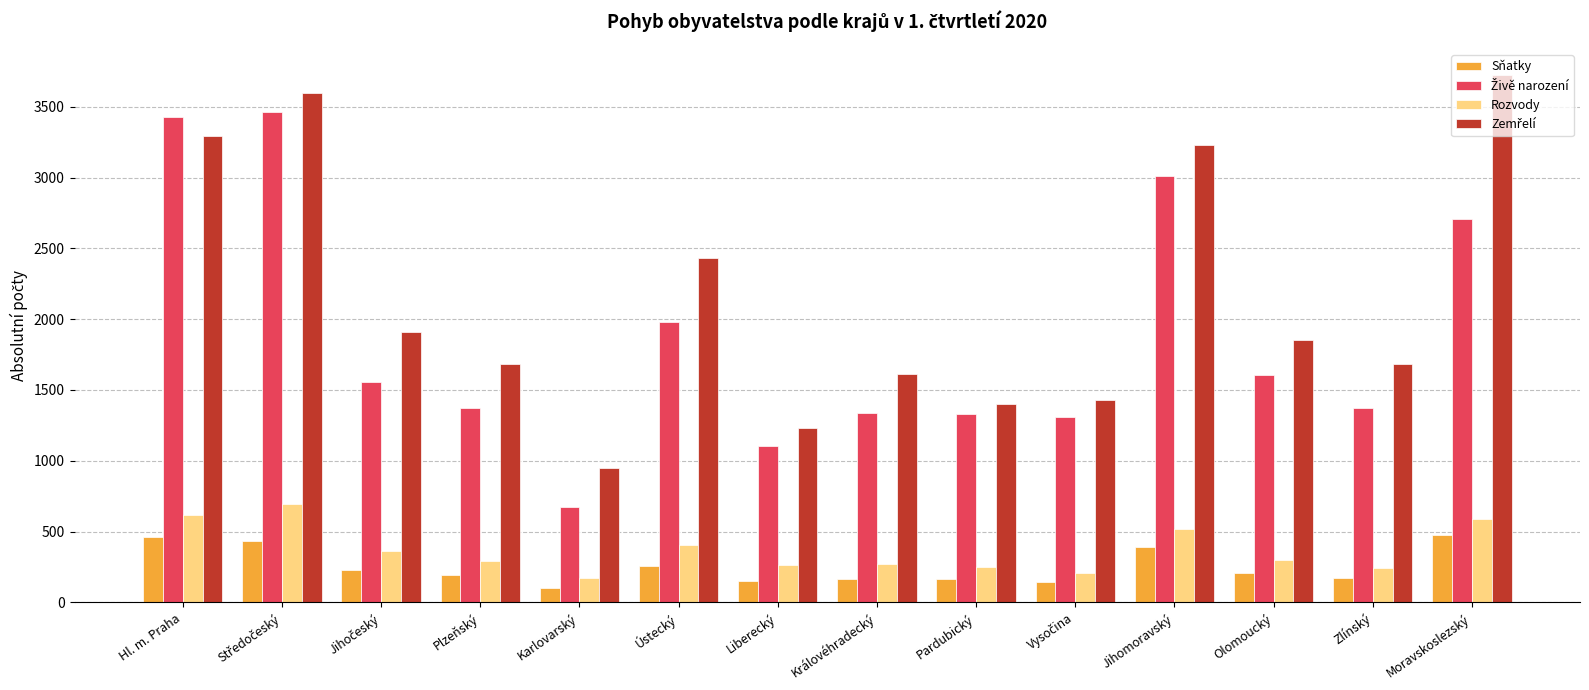

How many groups of bars are there?

14